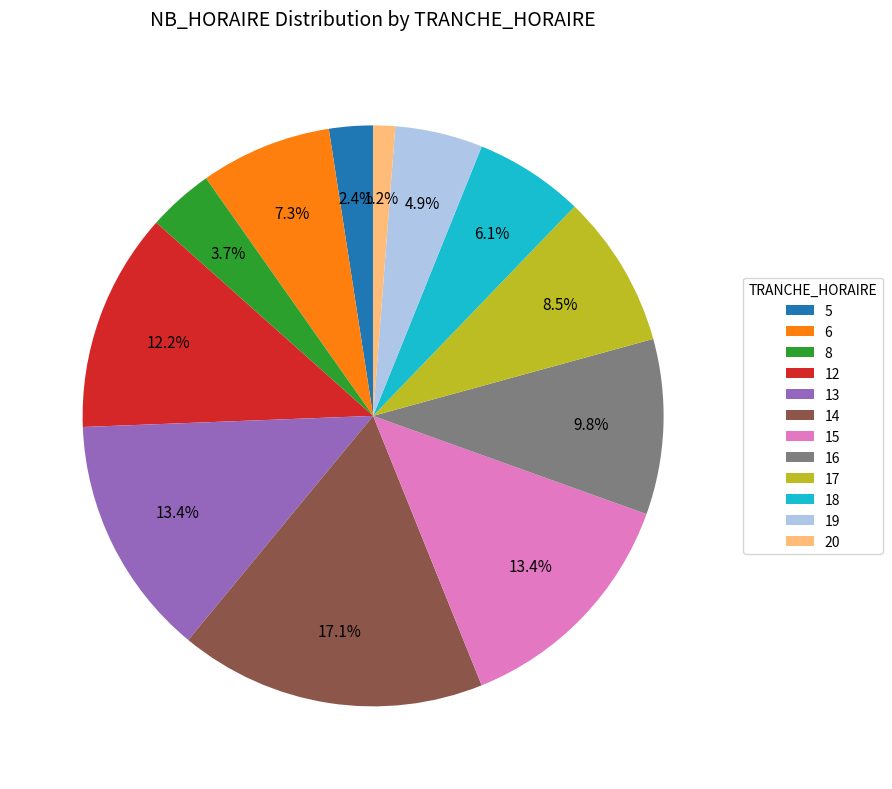

How much of the chart is everything except 12?

87.8%